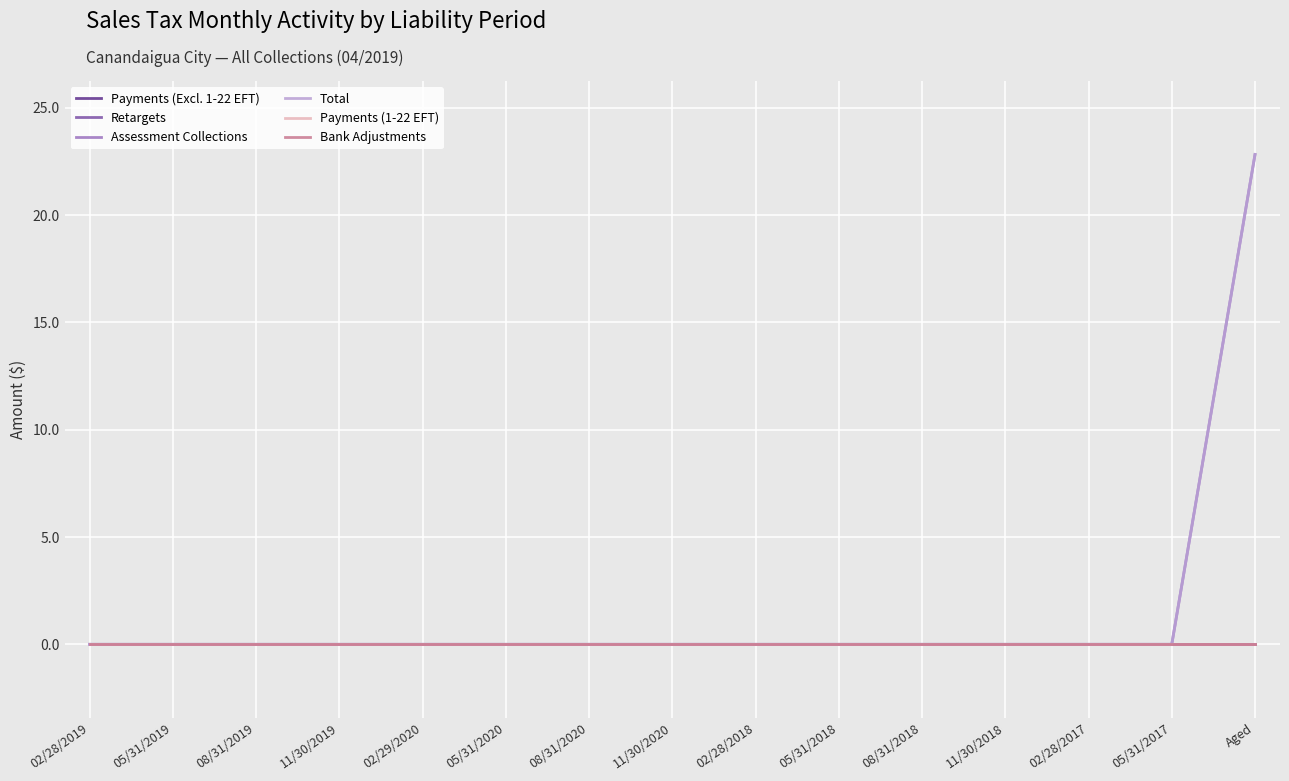

True or false: Payments (1-22 EFT) and Assessment Collections cross at least once.

False